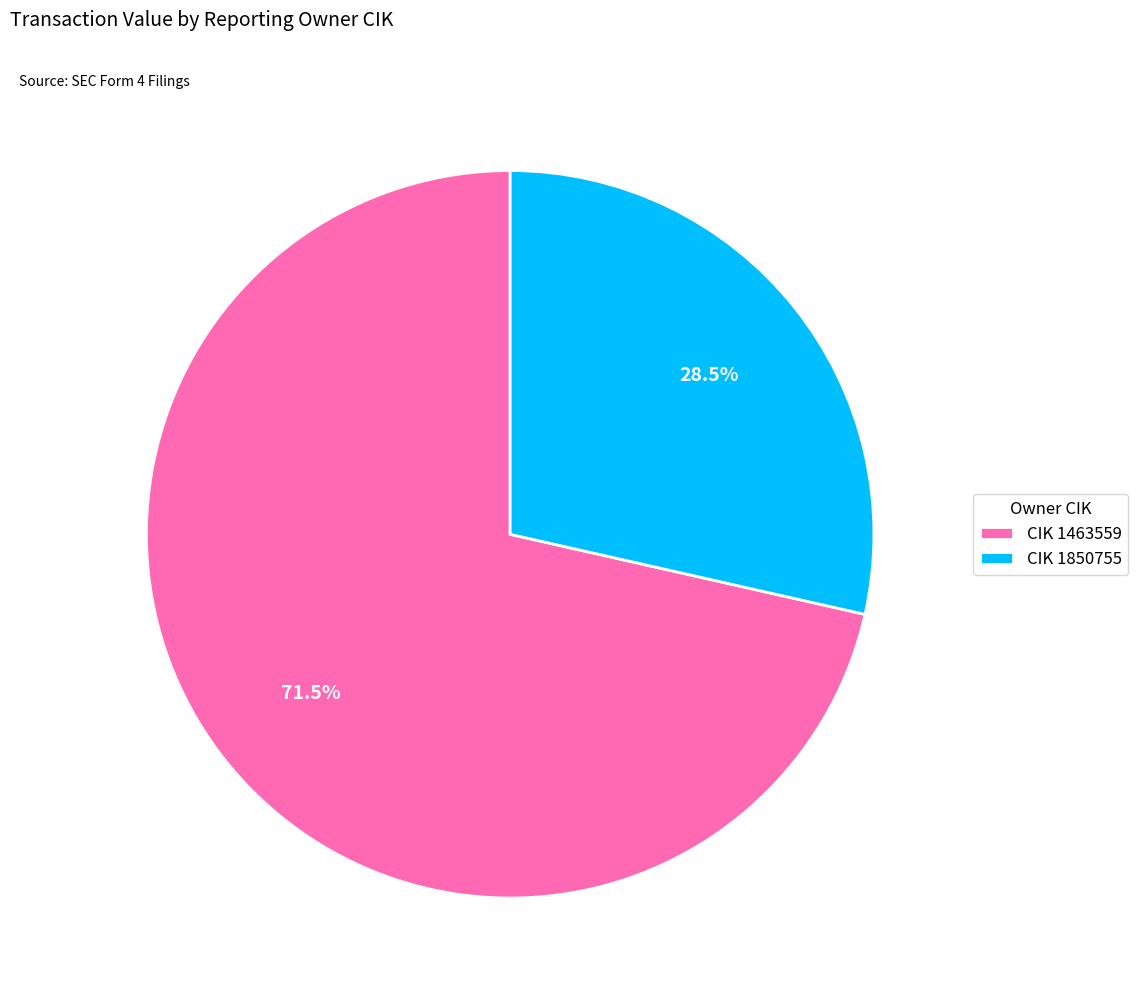

To the nearest percent, what is the average slice percentage?

50%